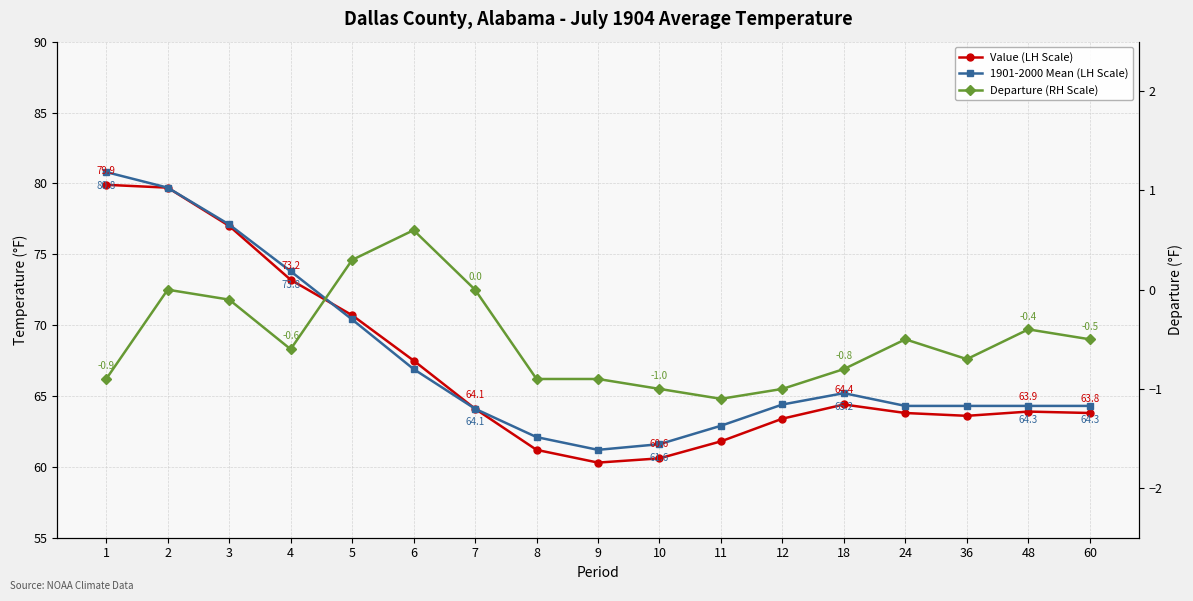

At which category does Departure (RH Scale) reach its first local valley?

4